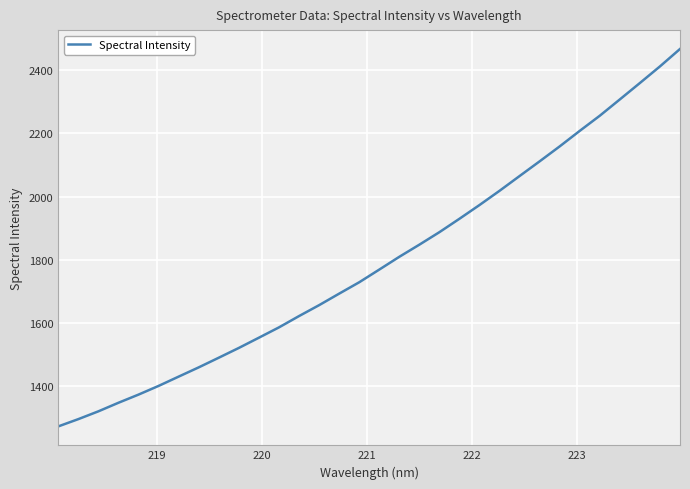

What is the greatest value displayed?

2467.4